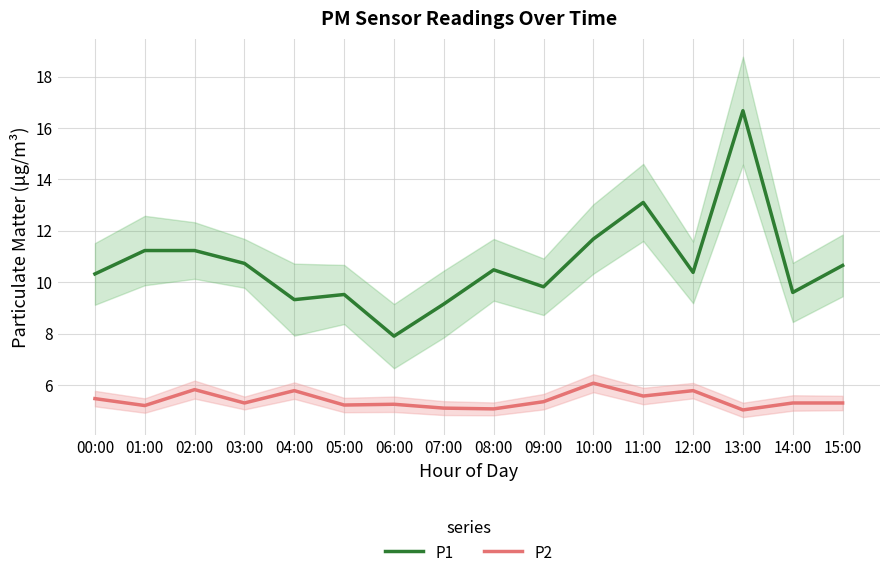

What position from the left is 14:00?

15